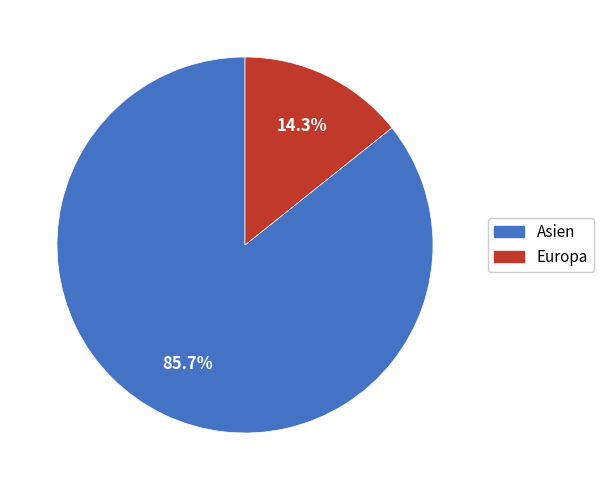

Which has a higher value, Asien or Europa?

Asien